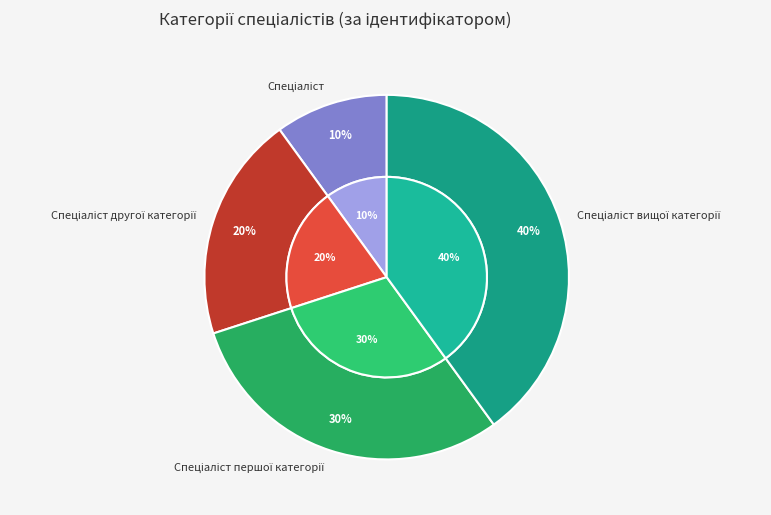

Which has a higher value, Спеціаліст or Спеціаліст першої категорії?

Спеціаліст першої категорії